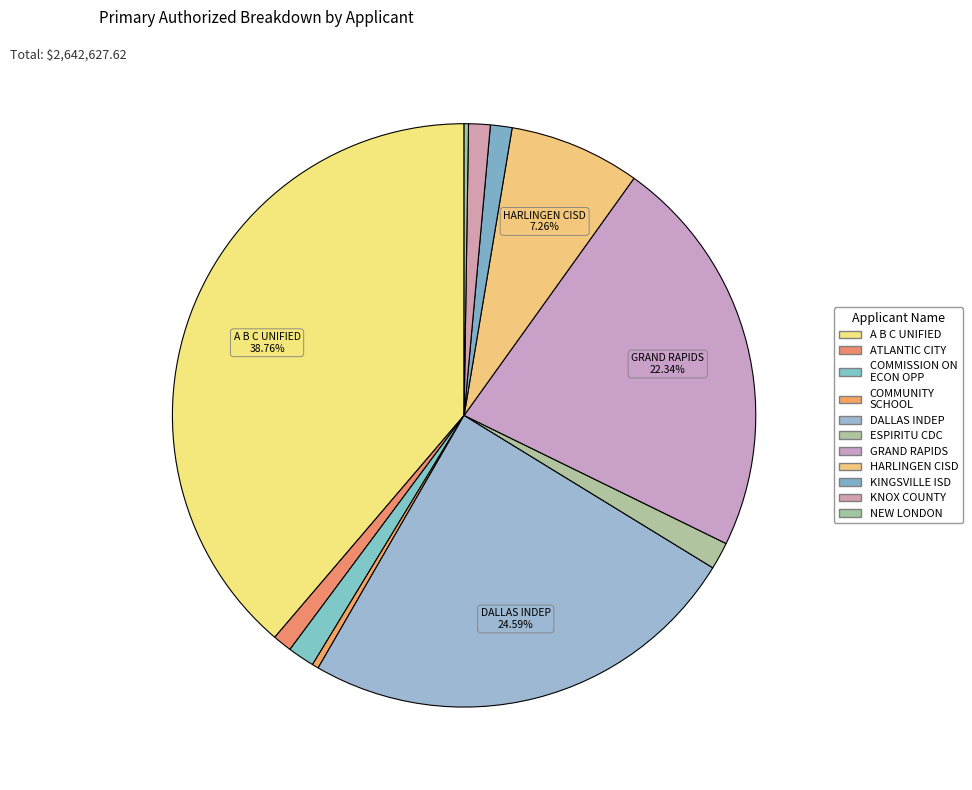

Does any single category account for the majority?

No